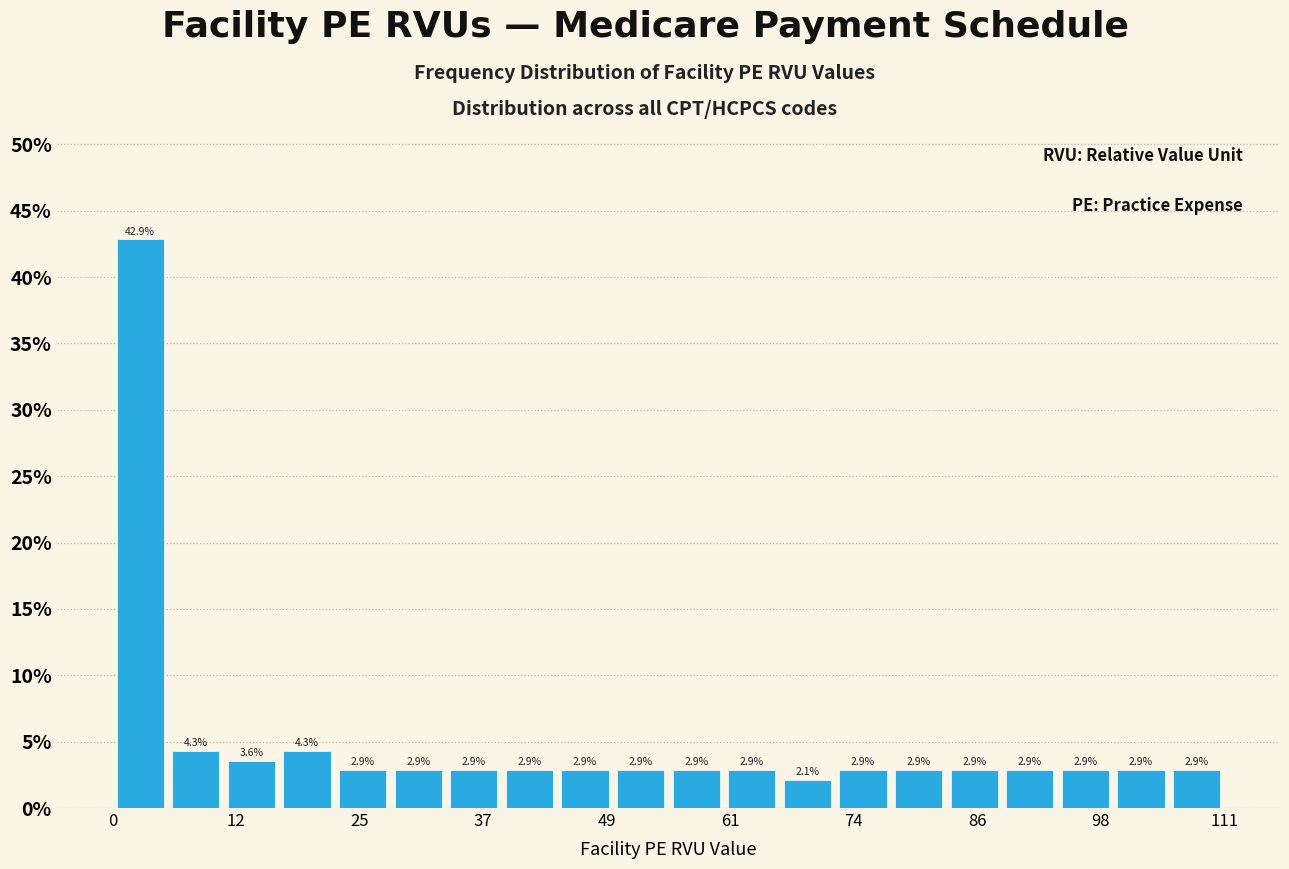

Read against the x-axis, roughly where is the centre of the tallest bar?

2